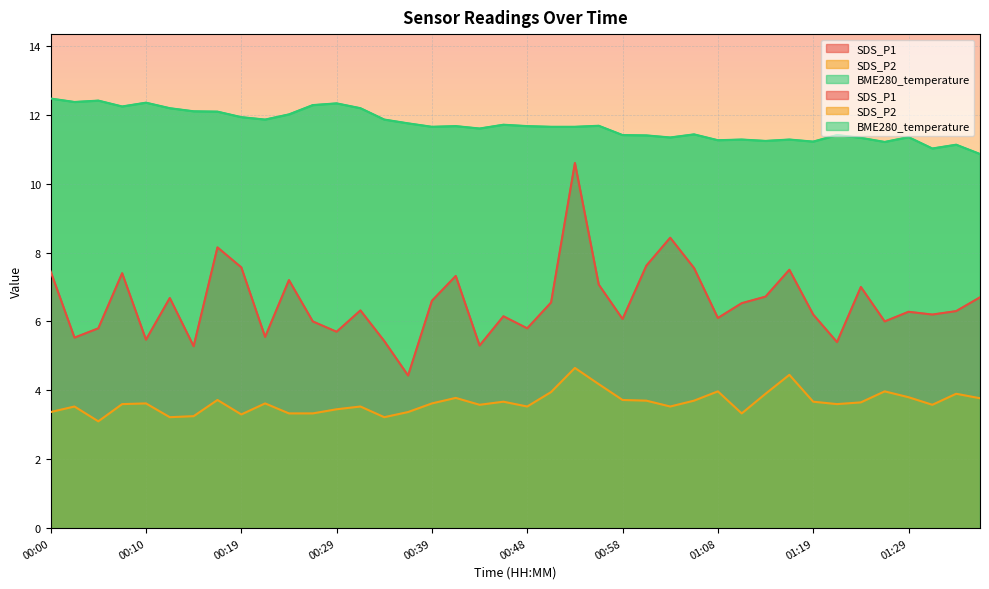

Where is the first local maximum for SDS_P1?

00:07